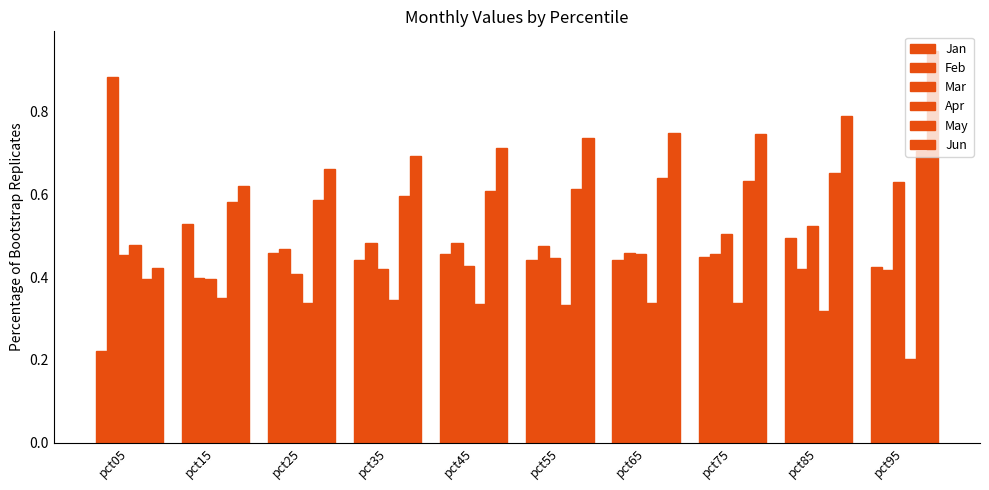

Reading right to left, what are all the values shown in this chart?

Jan: pct95=0.4	pct85=0.5	pct75=0.4	pct65=0.4	pct55=0.4	pct45=0.5	pct35=0.4	pct25=0.5	pct15=0.5	pct05=0.2
Feb: pct95=0.4	pct85=0.4	pct75=0.5	pct65=0.5	pct55=0.5	pct45=0.5	pct35=0.5	pct25=0.5	pct15=0.4	pct05=0.9
Mar: pct95=0.6	pct85=0.5	pct75=0.5	pct65=0.5	pct55=0.4	pct45=0.4	pct35=0.4	pct25=0.4	pct15=0.4	pct05=0.5
Apr: pct95=0.2	pct85=0.3	pct75=0.3	pct65=0.3	pct55=0.3	pct45=0.3	pct35=0.3	pct25=0.3	pct15=0.3	pct05=0.5
May: pct95=0.7	pct85=0.7	pct75=0.6	pct65=0.6	pct55=0.6	pct45=0.6	pct35=0.6	pct25=0.6	pct15=0.6	pct05=0.4
Jun: pct95=0.9	pct85=0.8	pct75=0.7	pct65=0.7	pct55=0.7	pct45=0.7	pct35=0.7	pct25=0.7	pct15=0.6	pct05=0.4